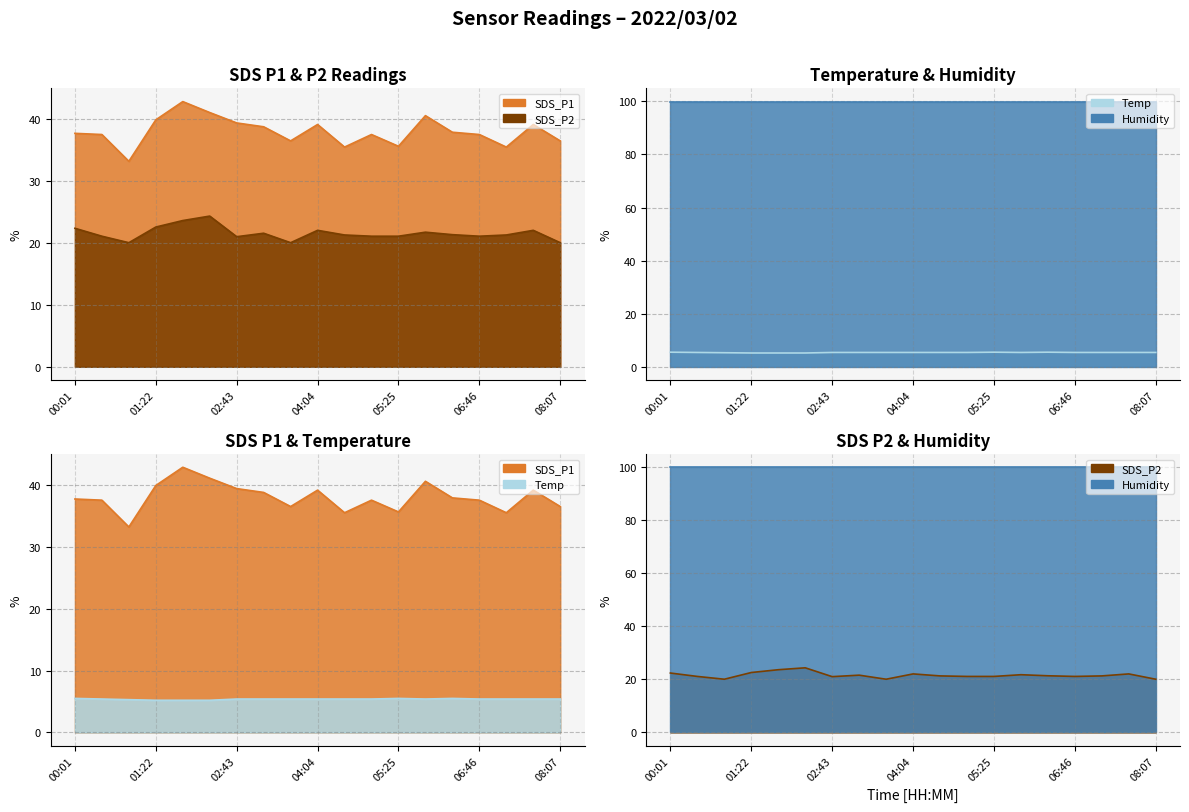

Which category has the highest value in the Temp series?

00:01